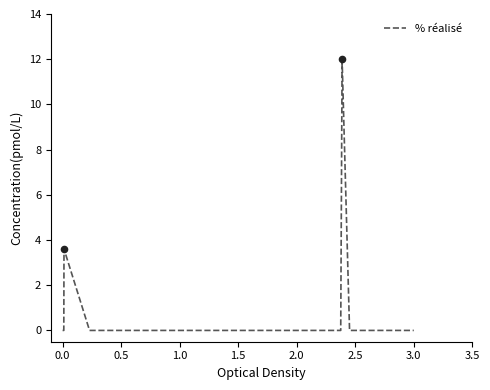

What is the difference between the maximum and minimum values?

12.0